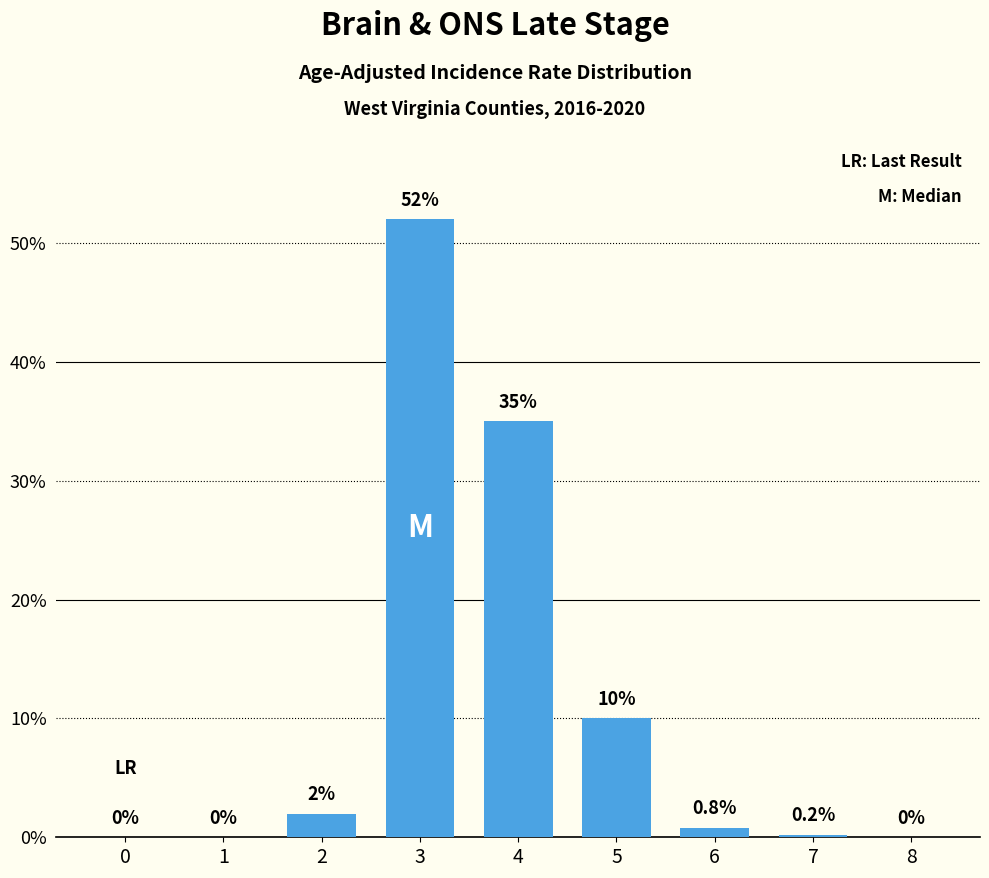

Which has a higher value, 5 or 7?

5